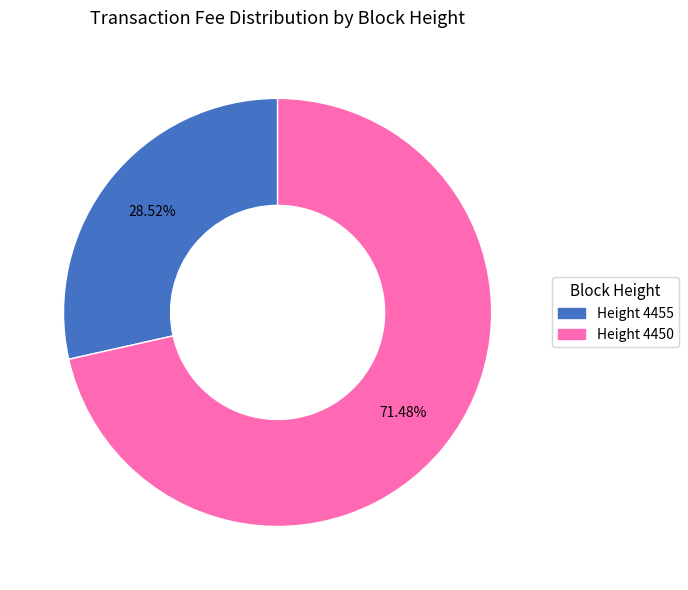

Is there a majority slice in this chart?

Yes